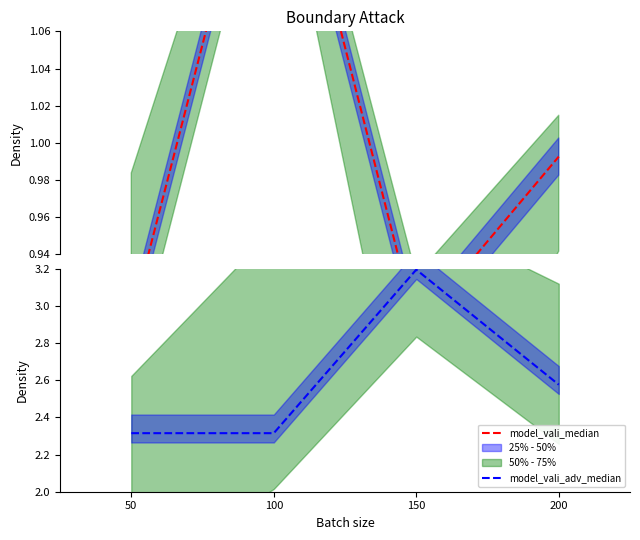

Does the chart display data point markers on the line(s)?

No